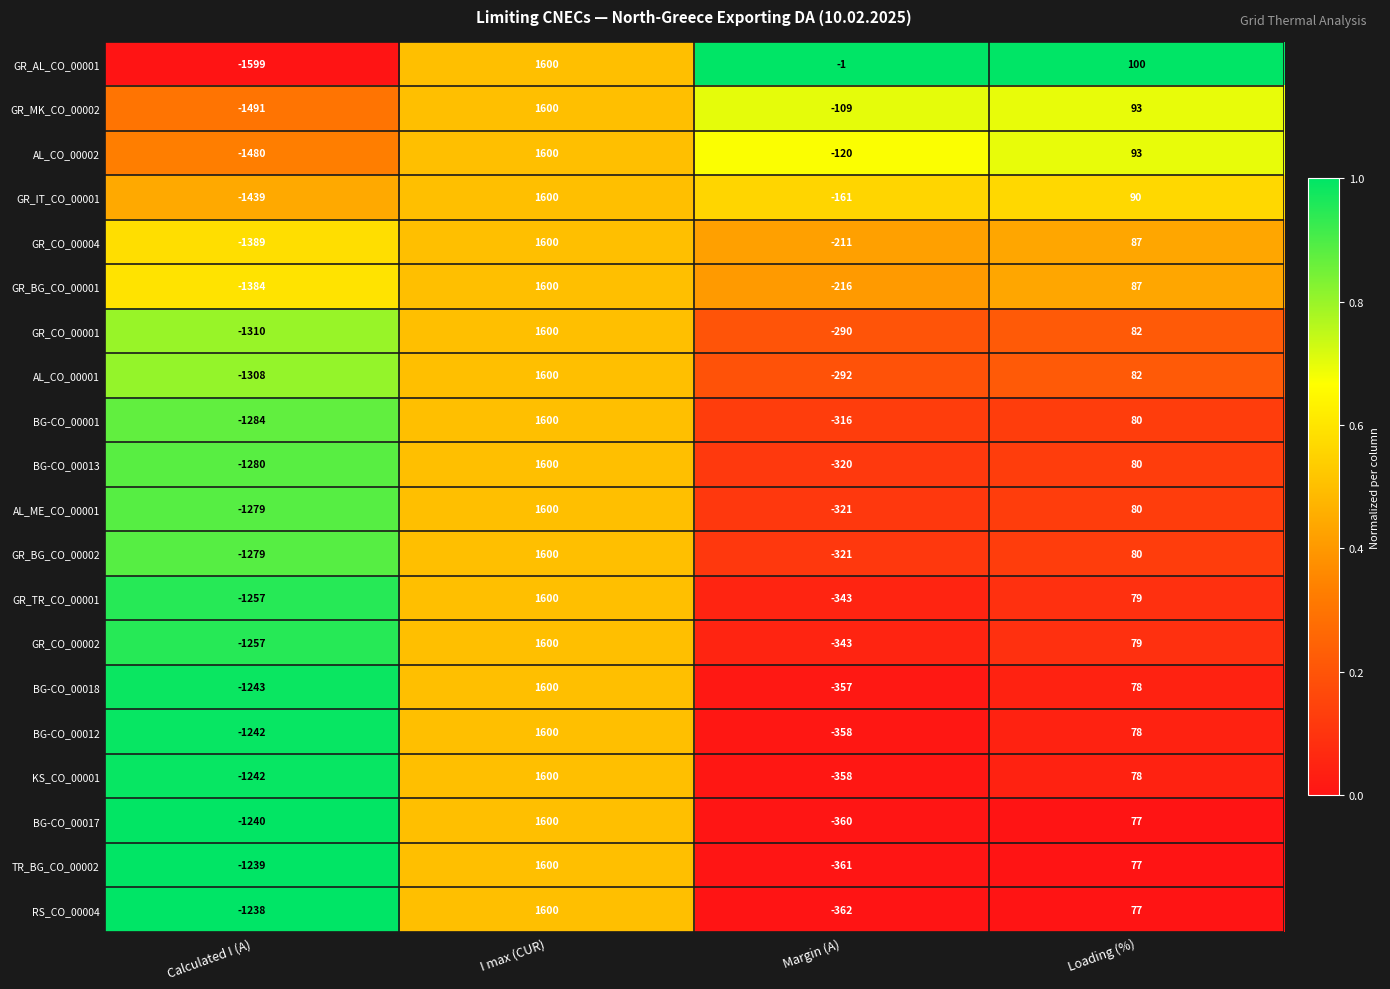

What is the sum of the GR_CO_00001 values at I max (CUR) and Loading (%)?

1682